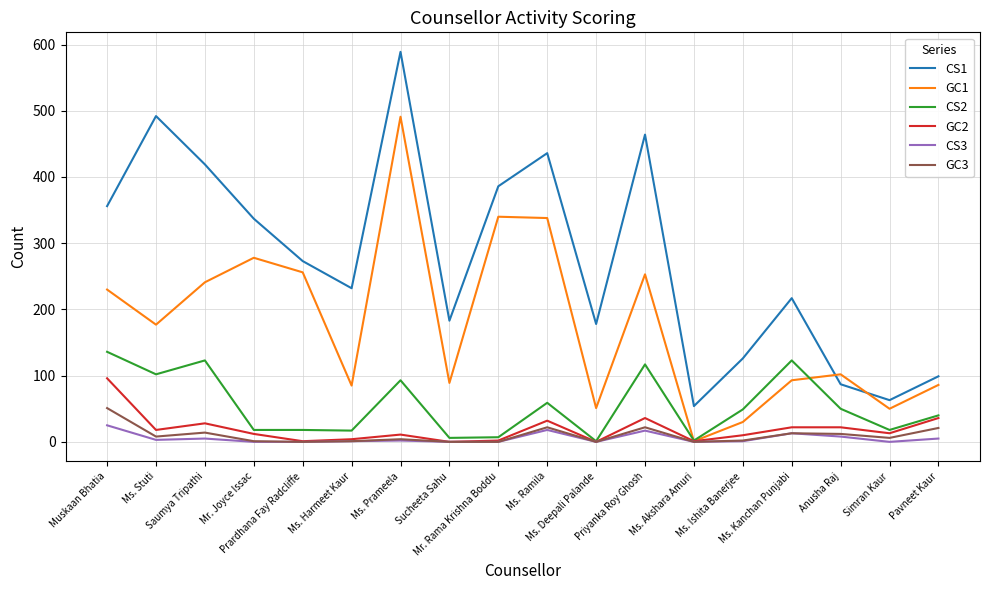

What is the average value of the GC1 series?

177